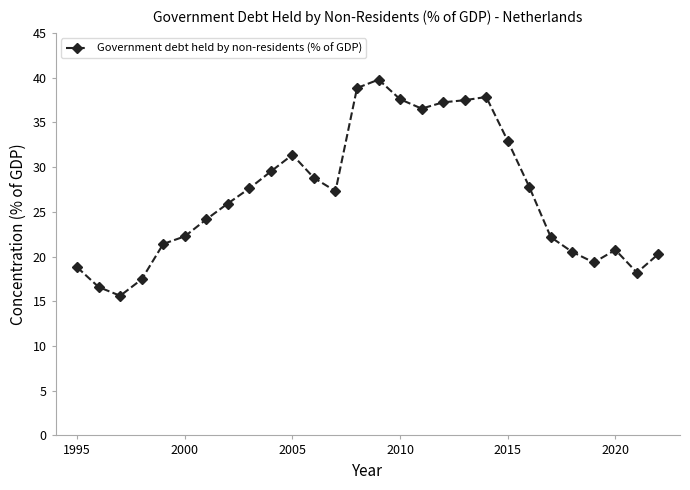

What is the average value?

26.9